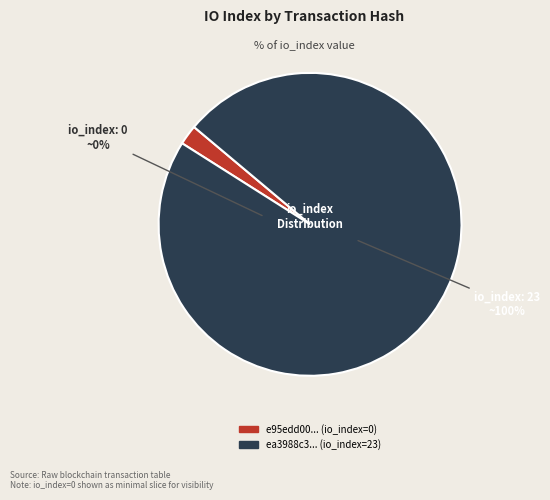

To the nearest percent, what portion does 23 represent?

100%